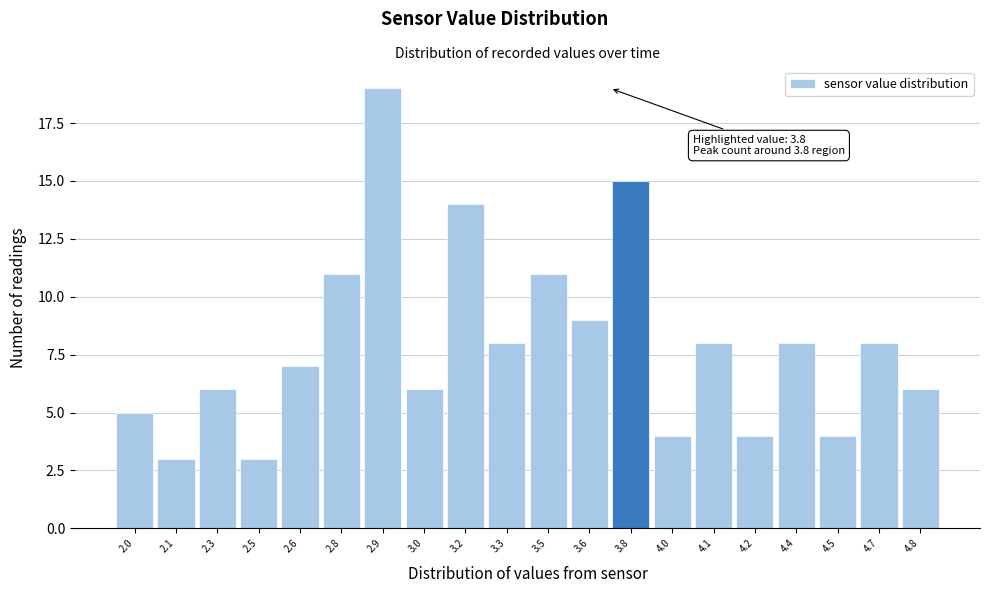

Reading left to right, list all the values displayed in this chart.

5	3	6	3	7	11	19	6	14	8	11	9	15	4	8	4	8	4	8	6